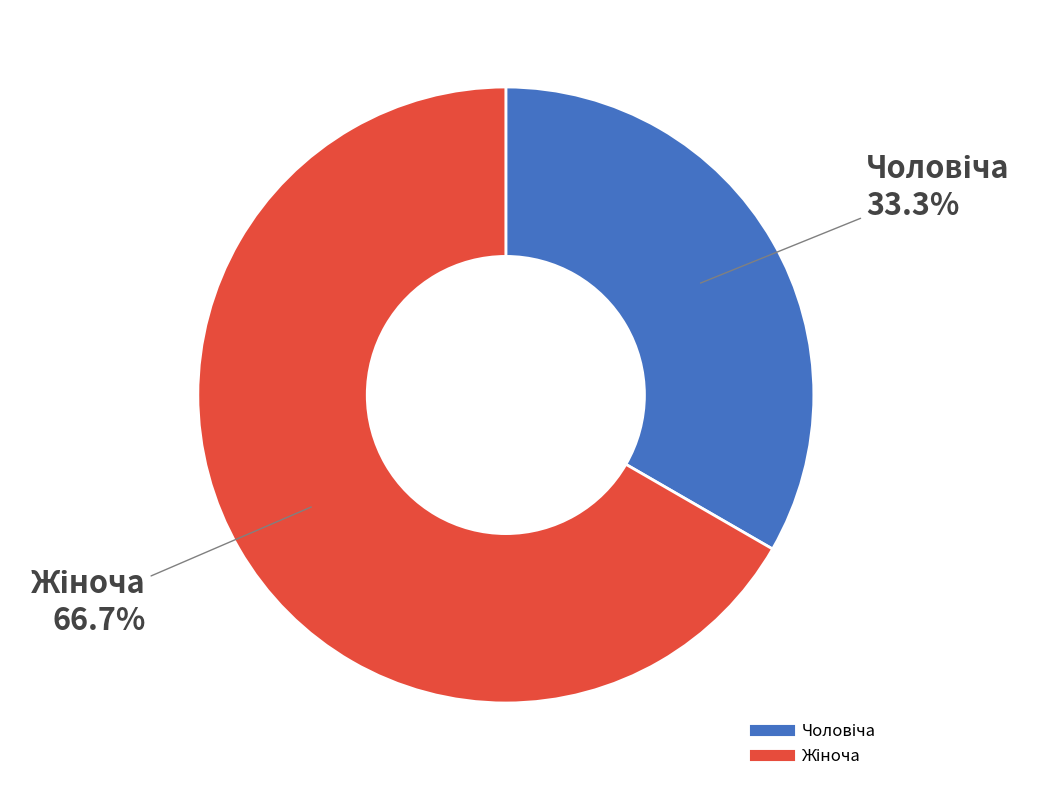

Is there any slice that represents more than half of the pie?

Yes